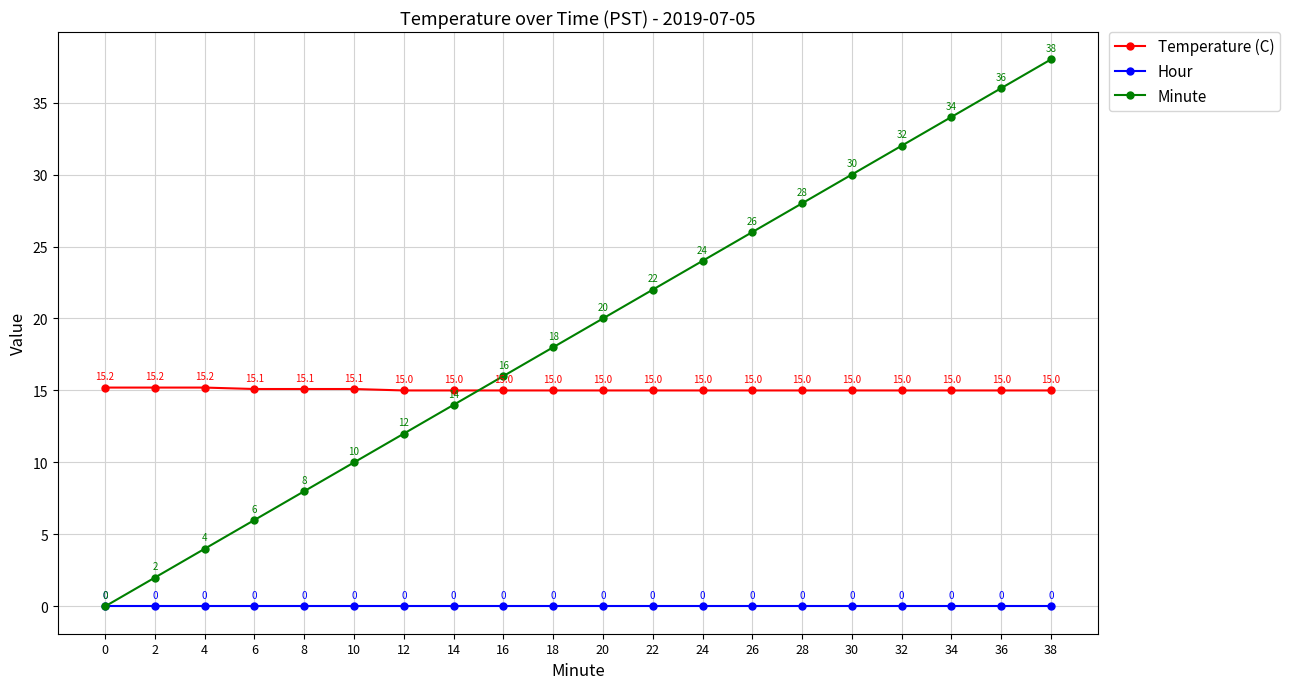

What value does the Temperature (C) series have at 24?

15.0